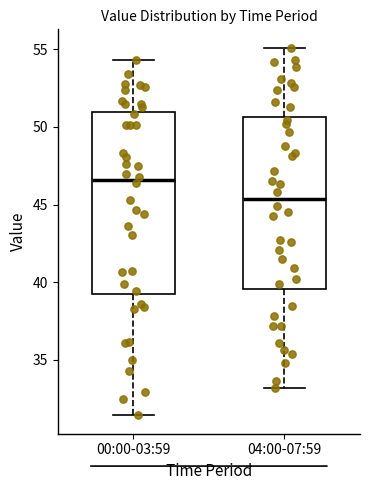

Where does the median line of the box for 00:00-03:59 sit on the y-axis? The values are not printed on the chart, so give them approximately, as read against the axis.

46.5